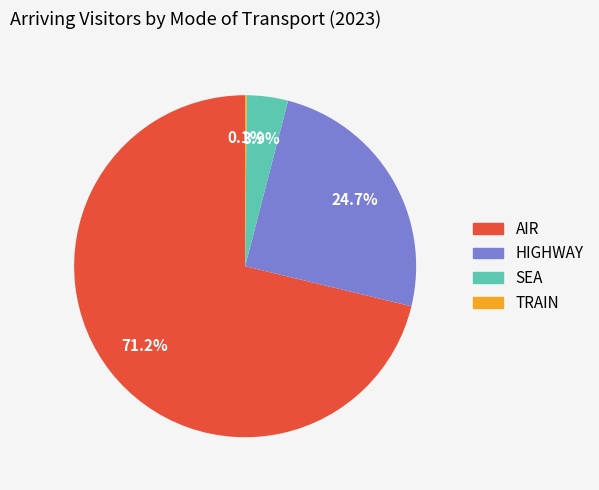

To the nearest percent, what is the average slice percentage?

25%